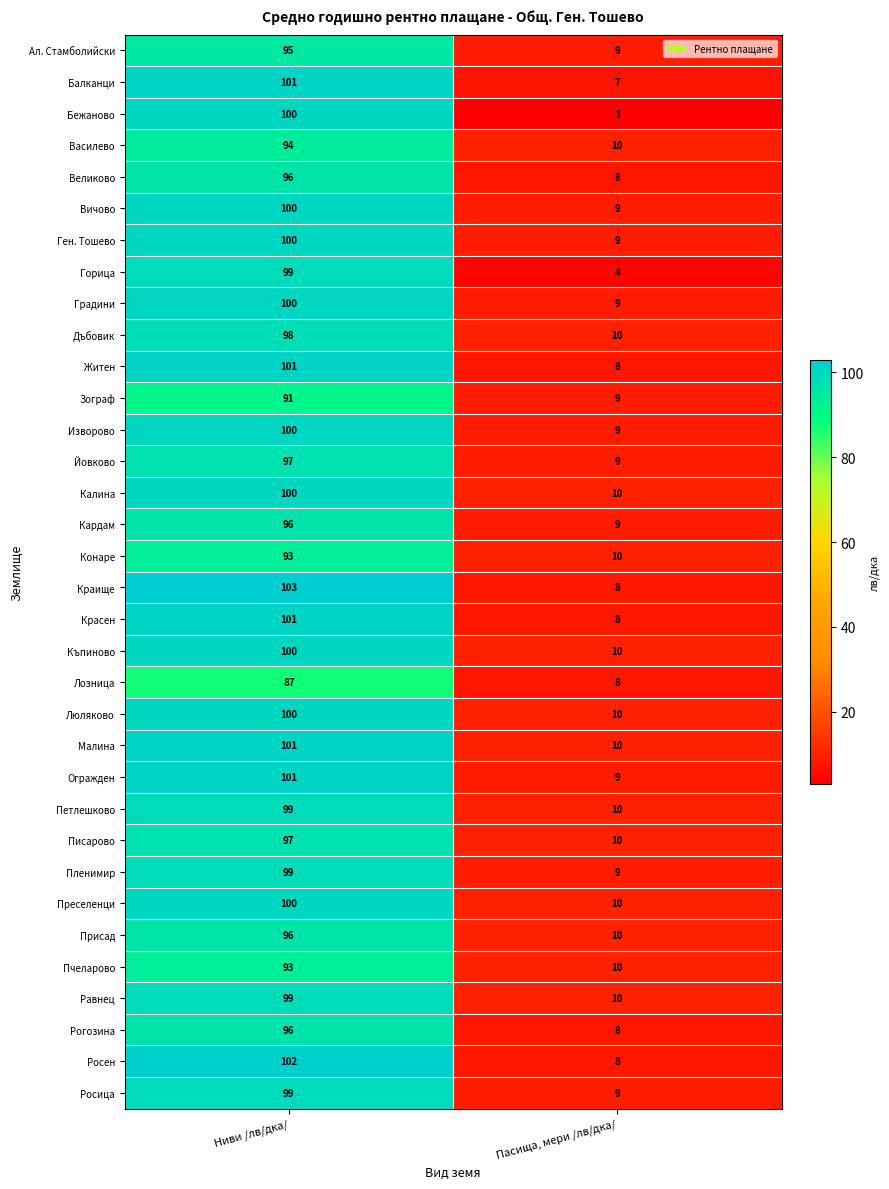

At which category is the sum across all series the highest?

Ниви /лв/дка/